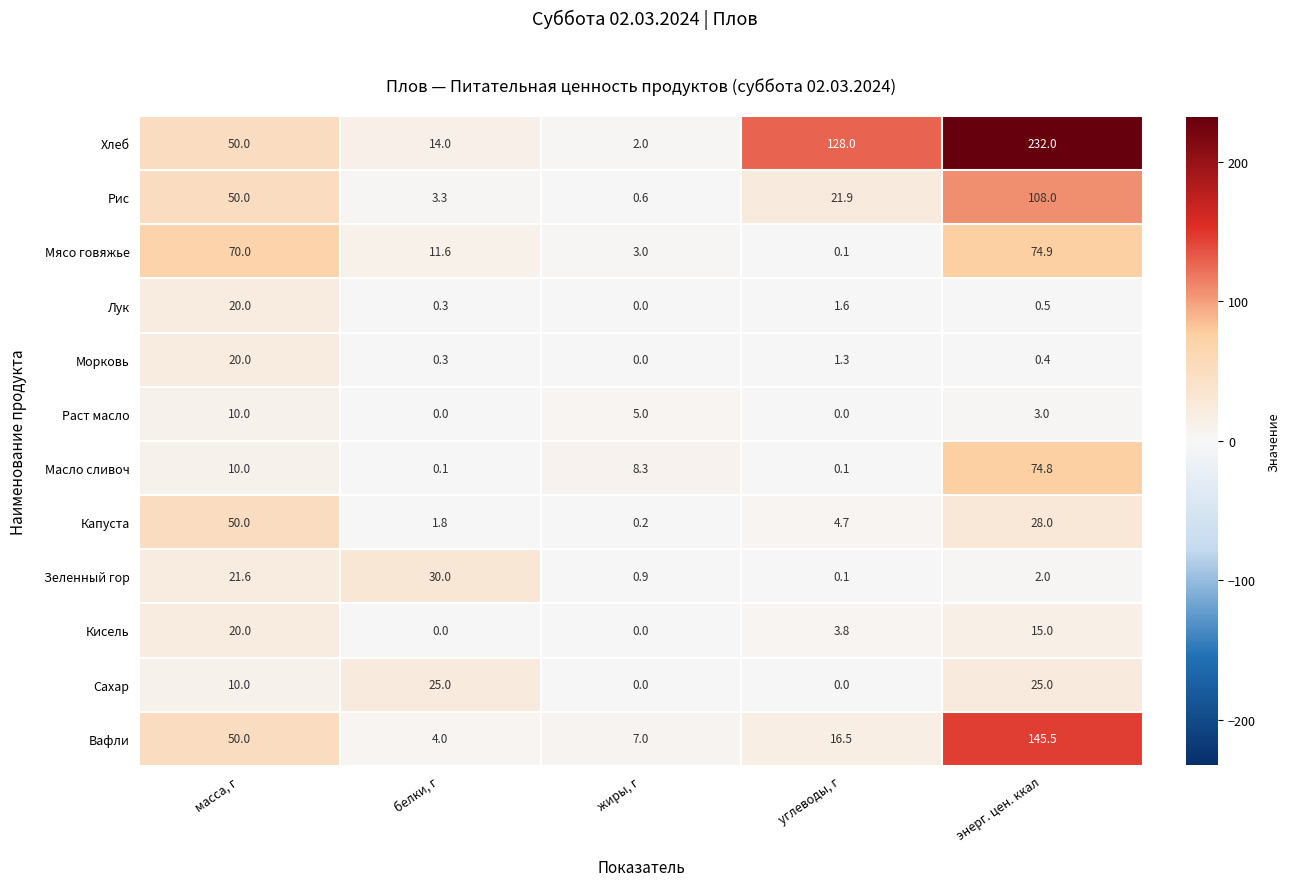

What is the spread (max minus min) of values at углеводы, г?

128.0